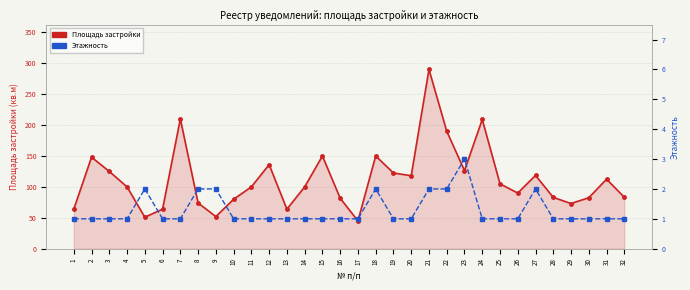

At which label does Этажность reach its minimum?

1